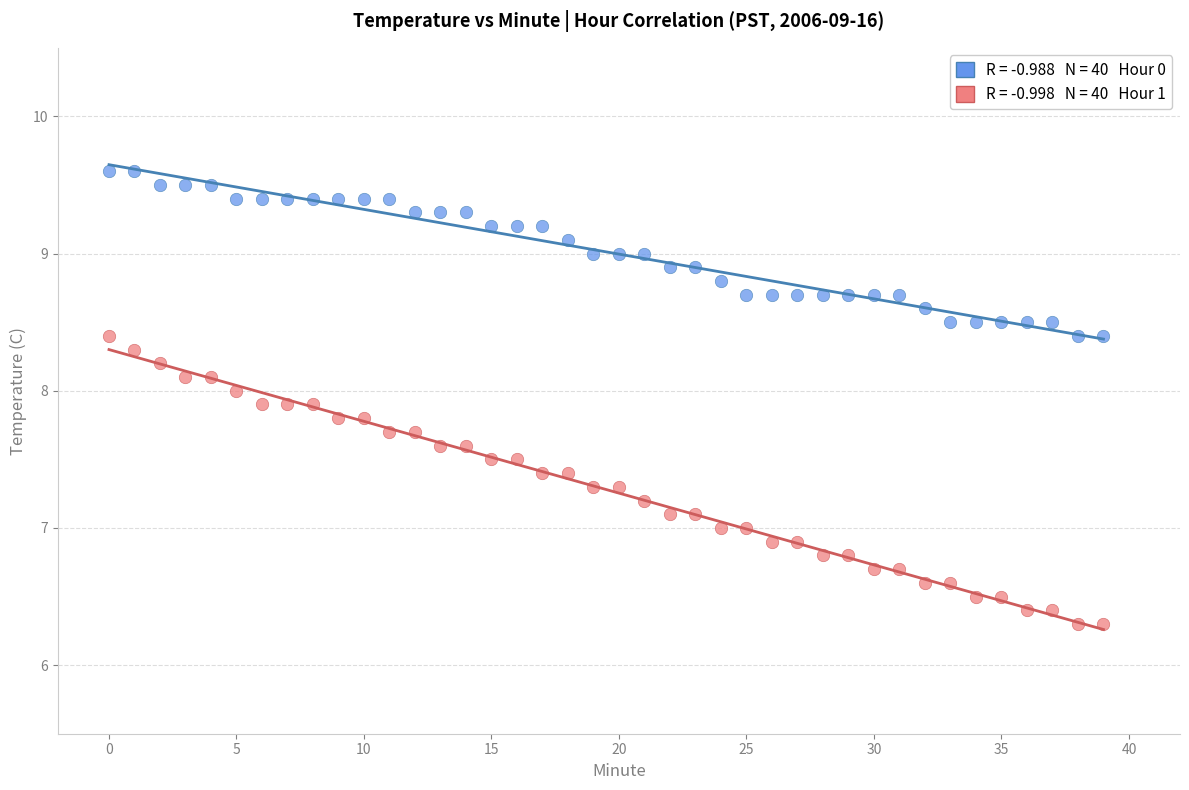

Across all data points, what is the range of Y values (max minus min)?

3.3